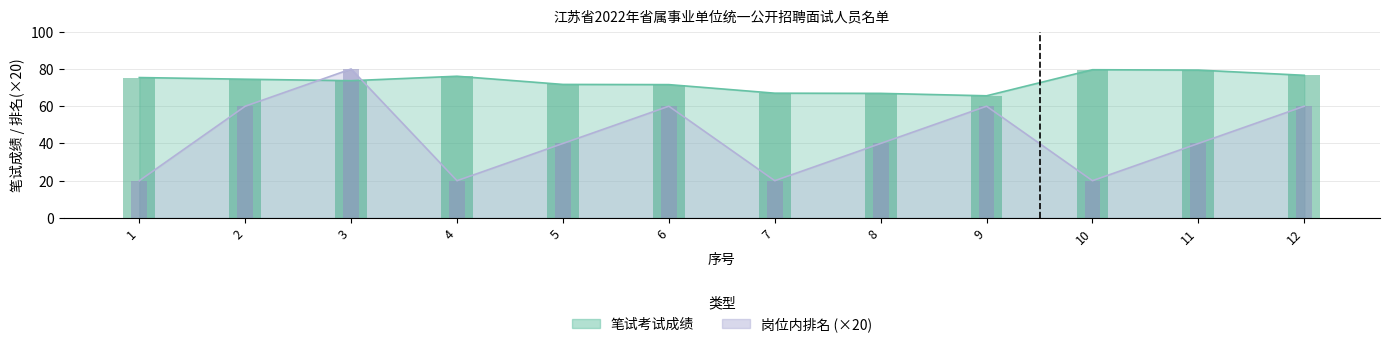

Where does the 笔试考试成绩 series first go above 74?

1